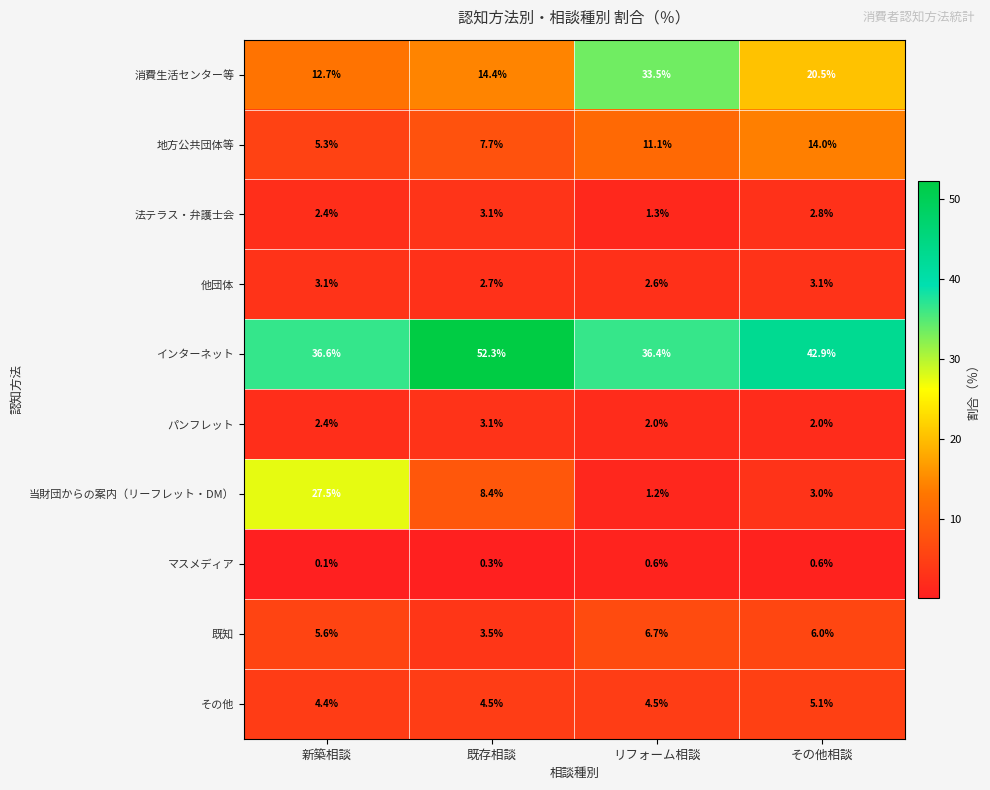

How many data points does each series have?

4